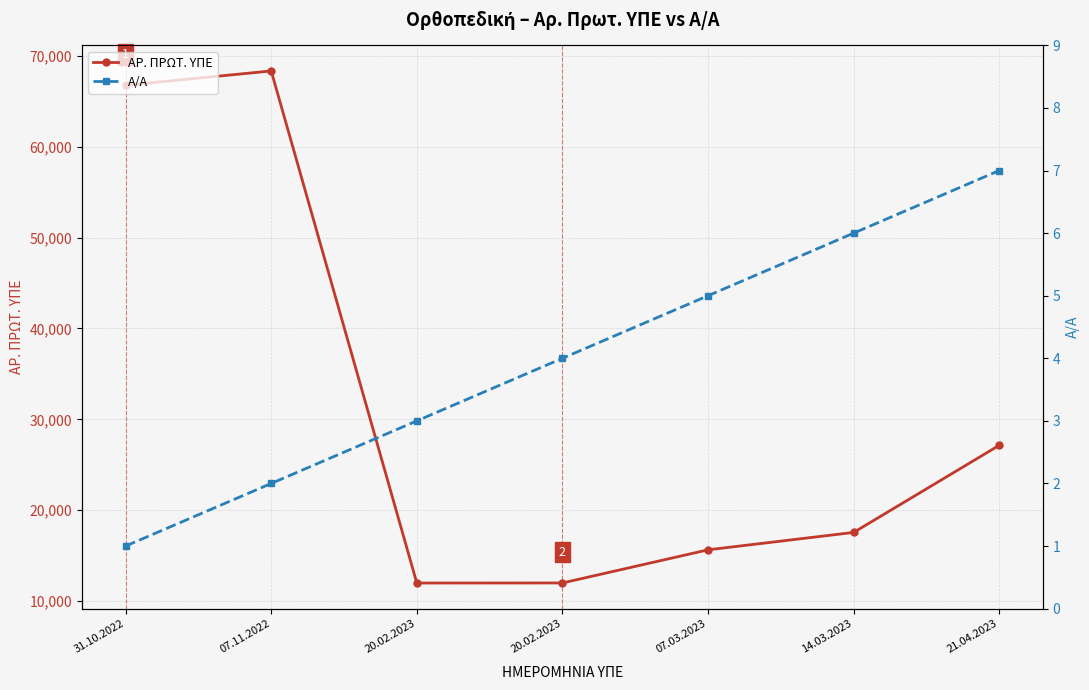

Does the chart display data point markers on the line(s)?

Yes